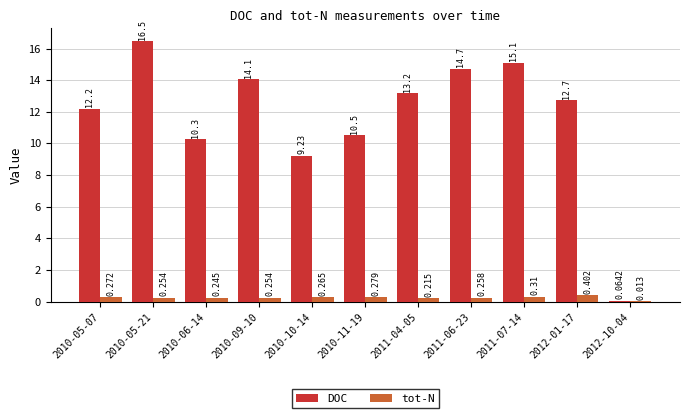

At which category is the sum across all series the highest?

2010-05-21